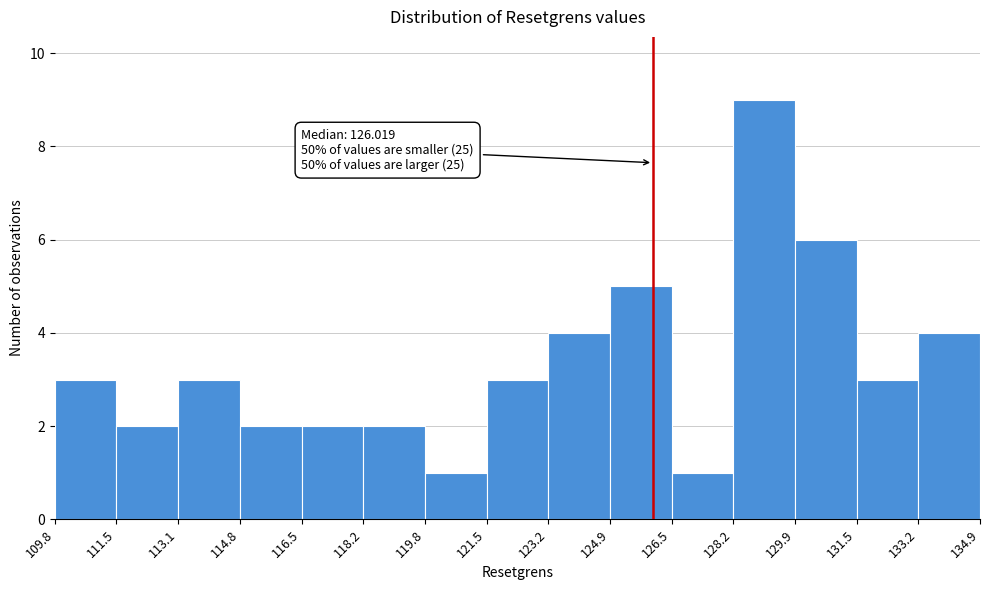

Over which range of the x-axis is the bar tallest?

128.2 to 129.9